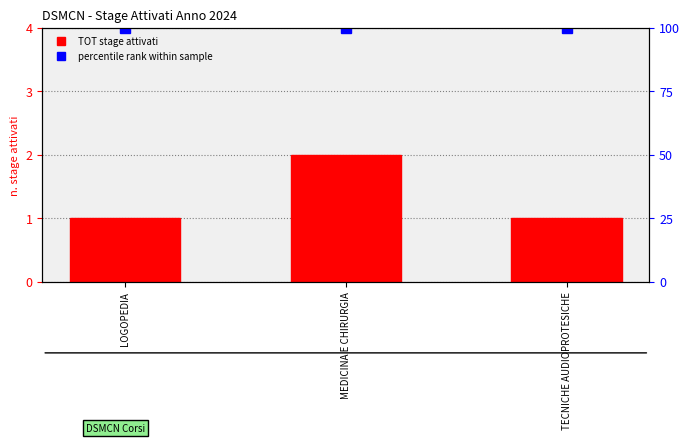

The value at LOGOPEDIA is 2. True or false?

False